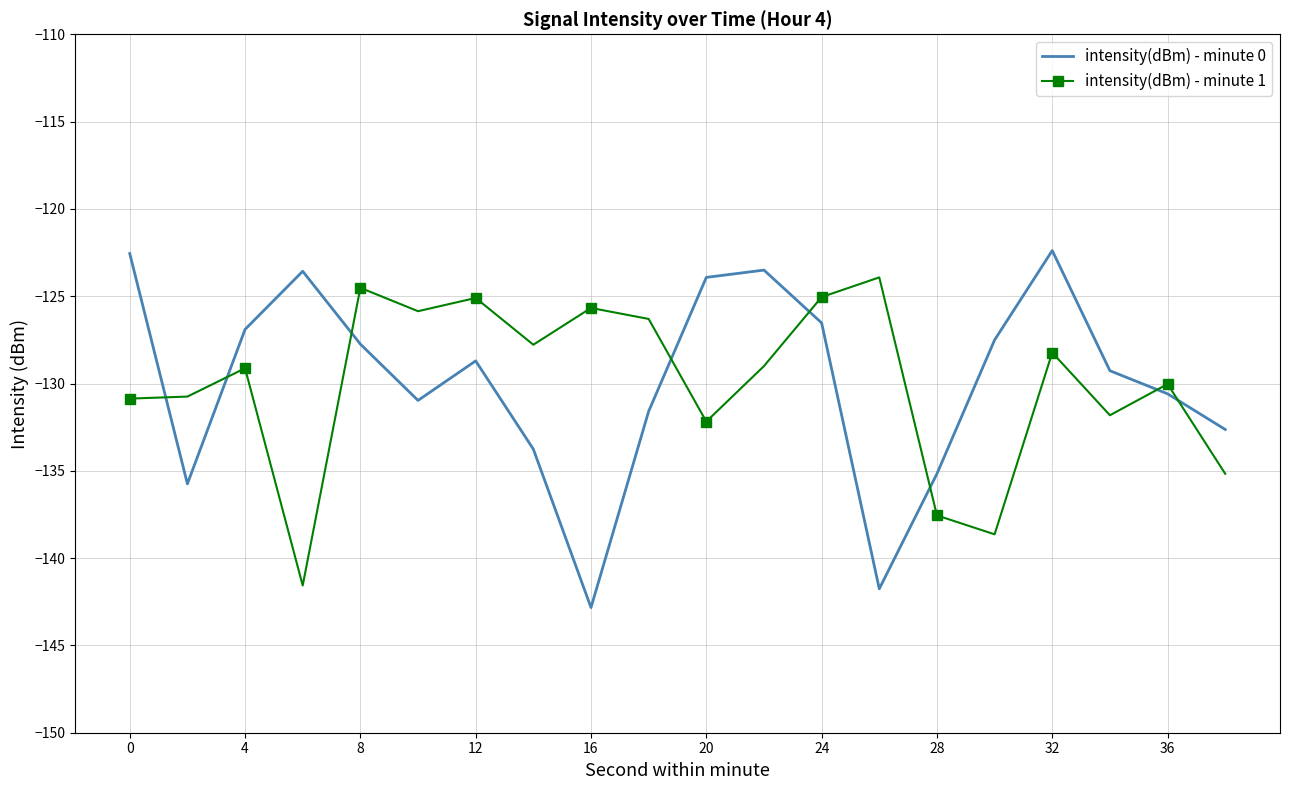

True or false: intensity(dBm) - minute 0 and intensity(dBm) - minute 1 cross at least once.

True